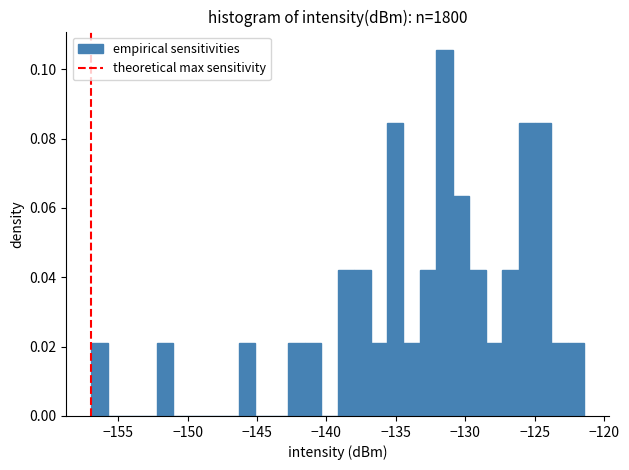

Around what value on the x-axis is the tallest bar? Give the approximate position of its centre, as read against the axis.

-131.5